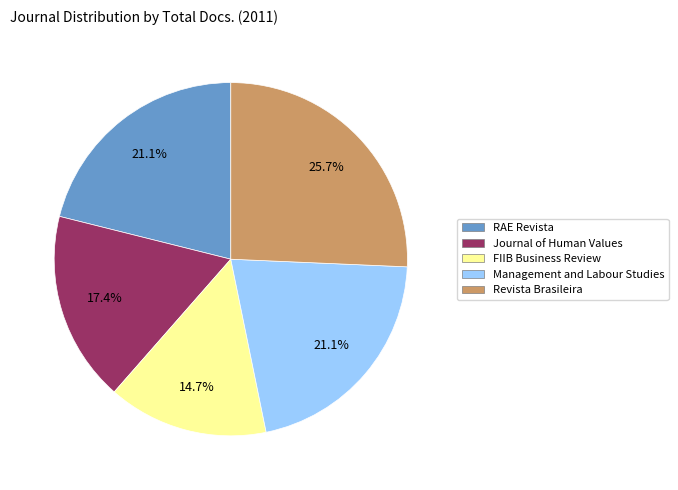

What is the ratio of the value at FIIB Business Review to the value at Journal of Human Values?

0.8